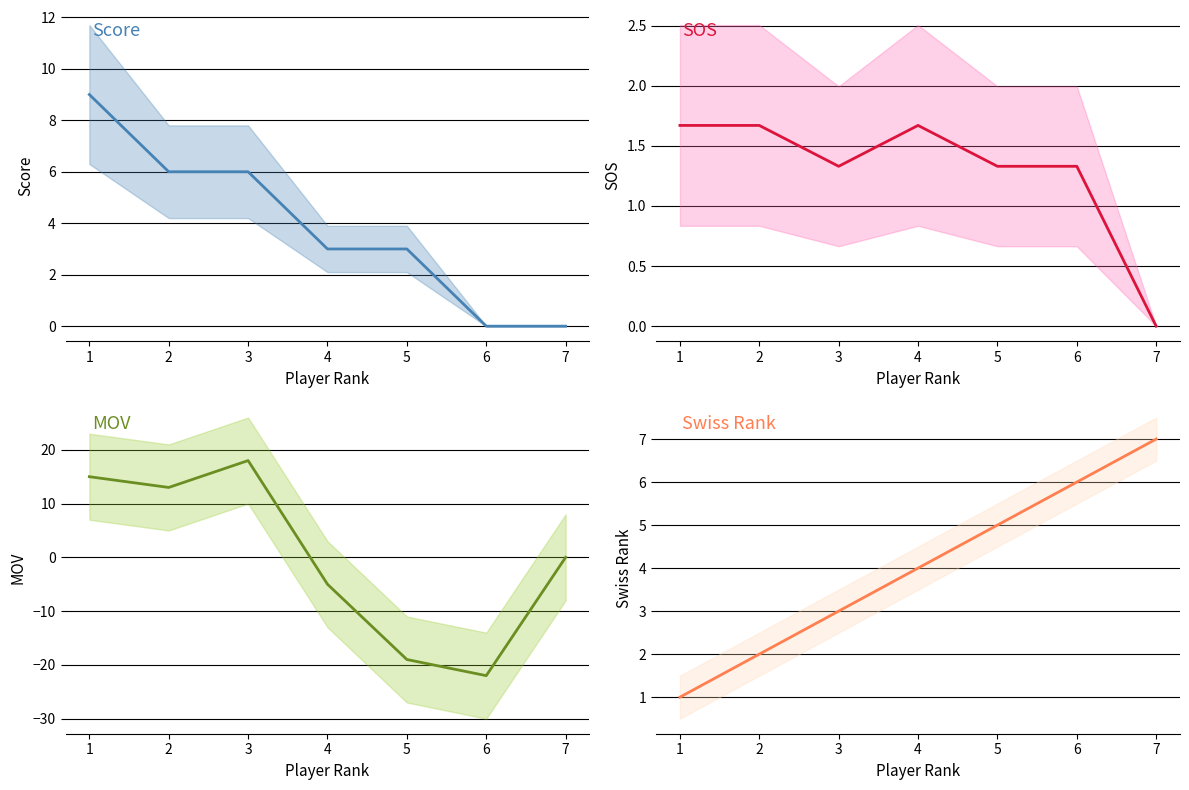

Between 4 and 5, which is larger?

4